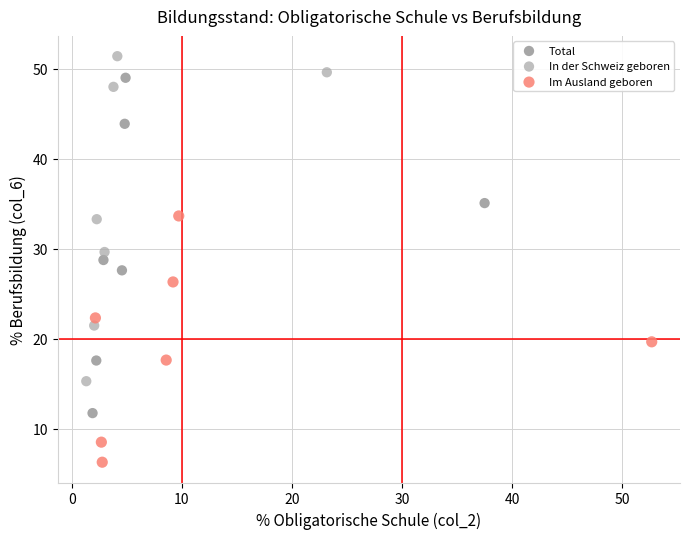

Which series contains the lowest Y value?

Im Ausland geboren